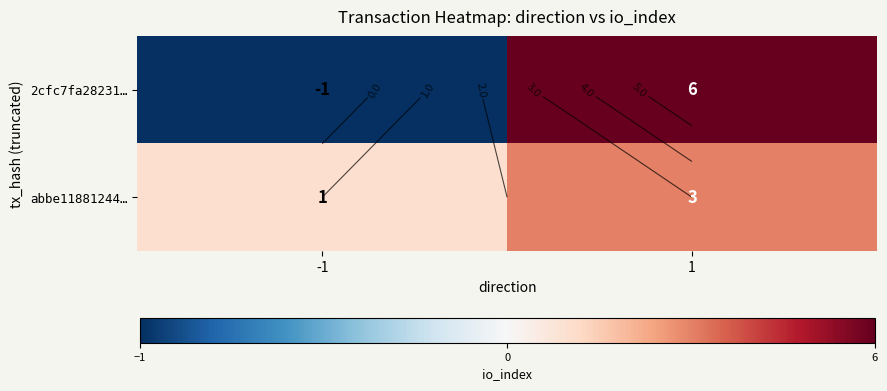

Rank the series at 1 from lowest to highest value.

abbe11881244…, 2cfc7fa28231…